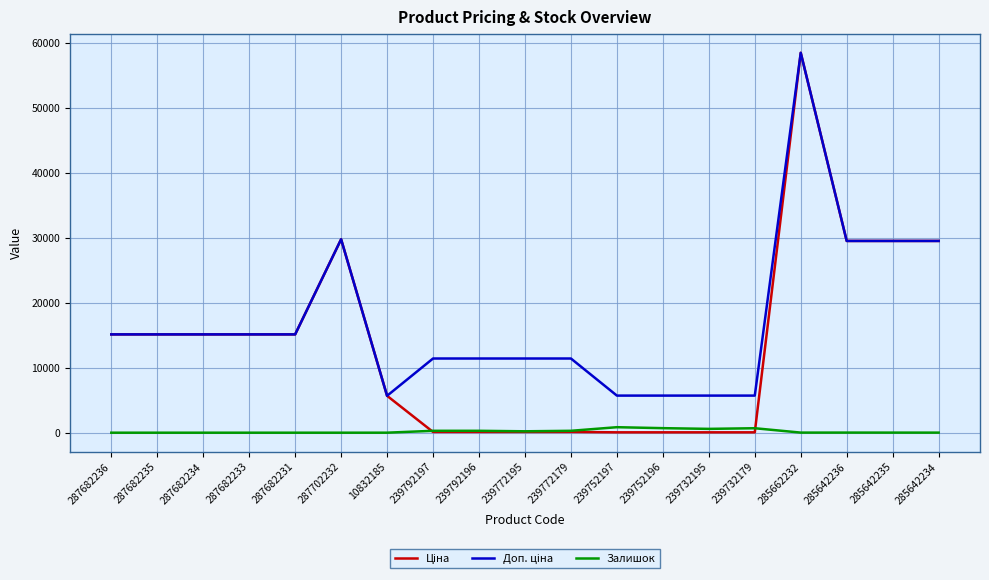

True or false: Залишок has a value of 698.0 at 239752196.

True